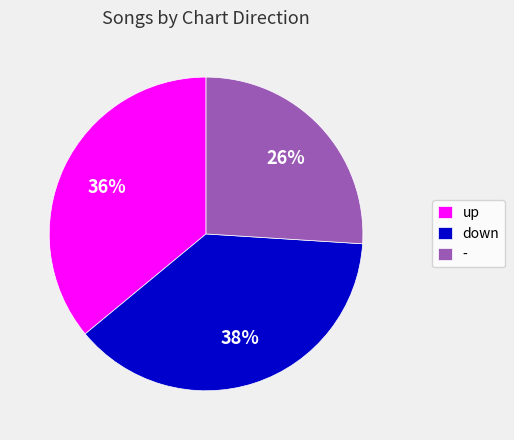

Which category has the biggest portion of the pie?

down